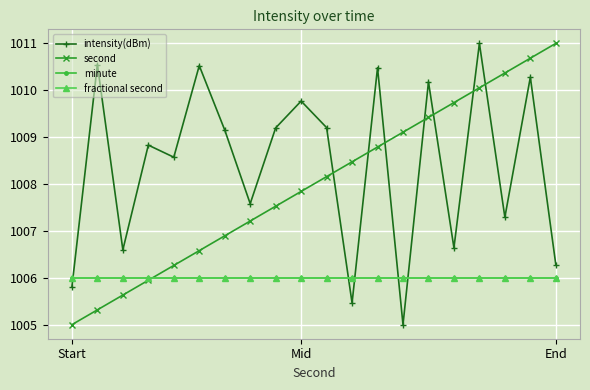

Is this an area chart (filled region under the line)?

No